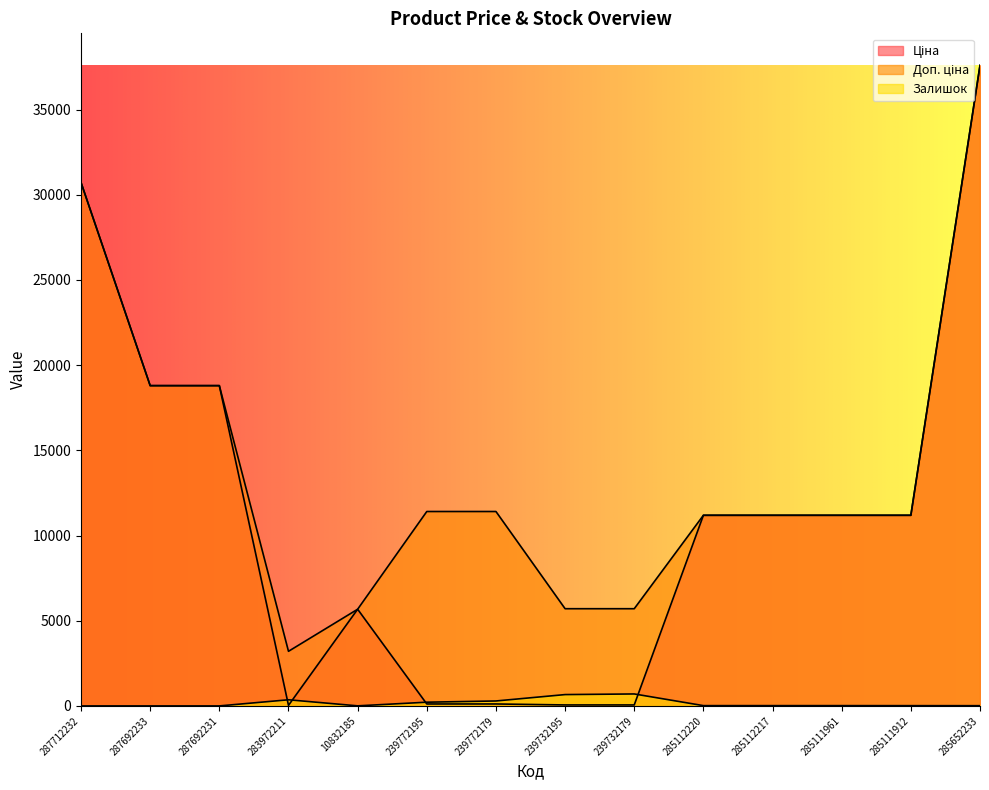

How many lines are shown in the chart?

3